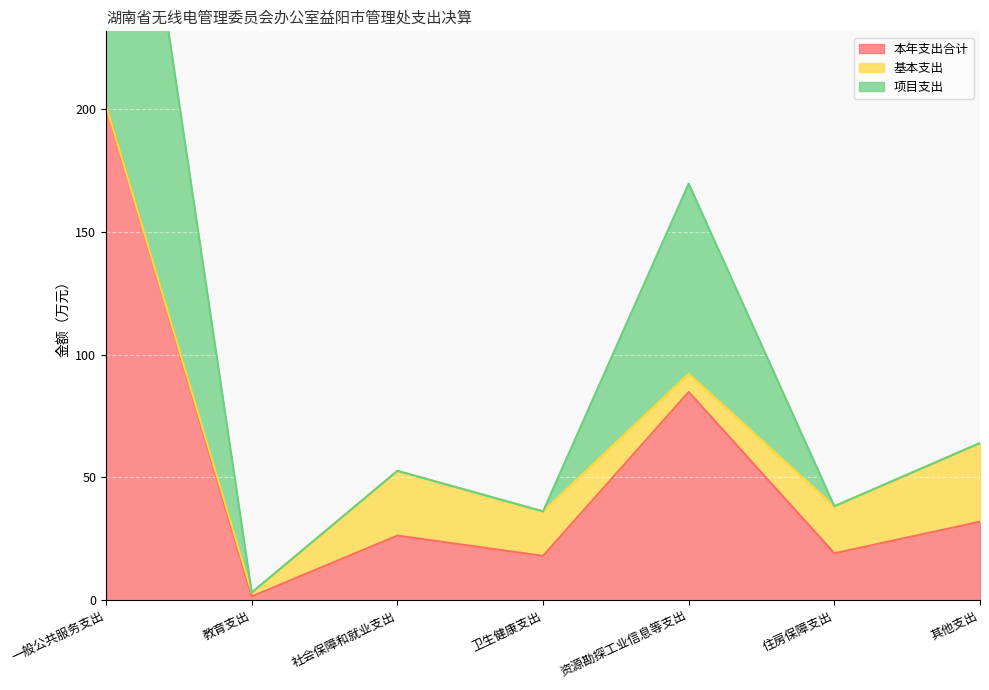

Read the 本年支出合计 value at 社会保障和就业支出.

26.4